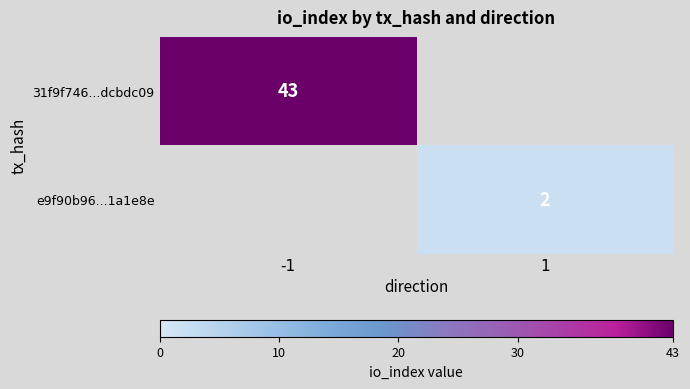

What is the smallest value displayed?

2.0